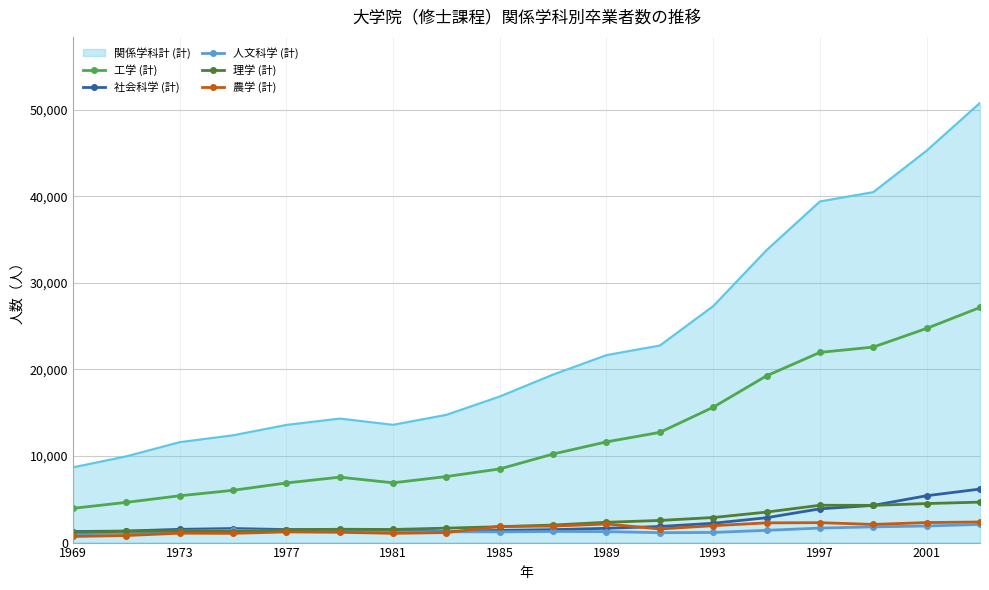

True or false: 関係学科計 (計) and 人文科学 (計) cross at least once.

False